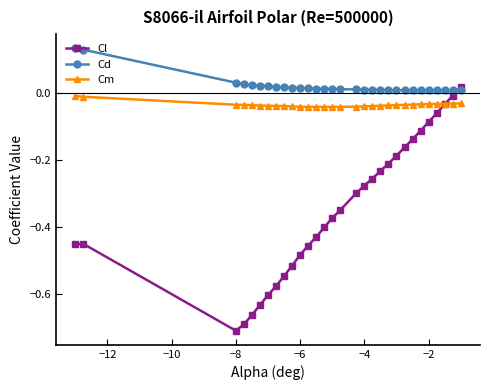

True or false: Cm has more than 0 points higher than both neighbors.

True